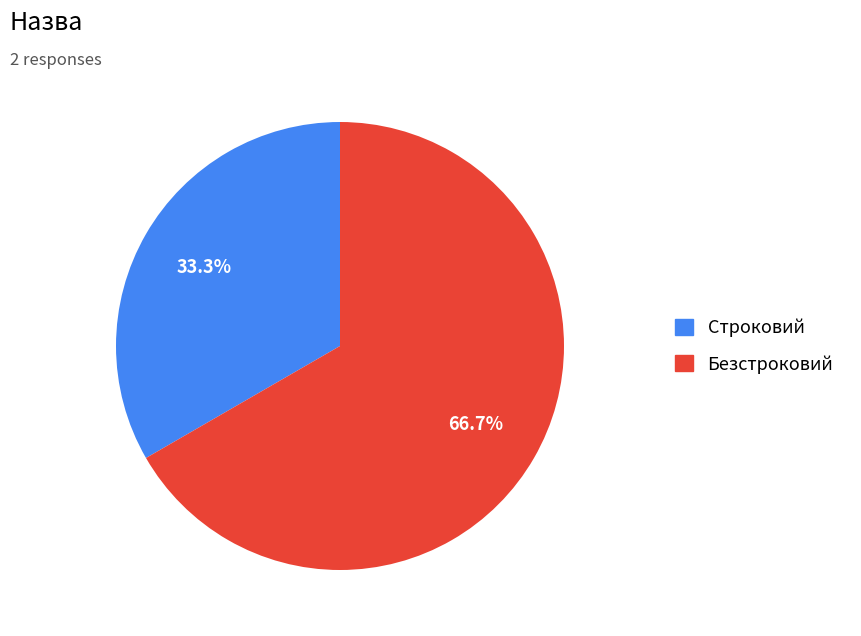

Which category accounts for the majority?

Безстроковий